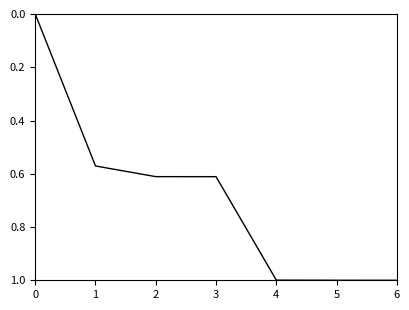

What is the sum of the values at 4 and 2?

1.6